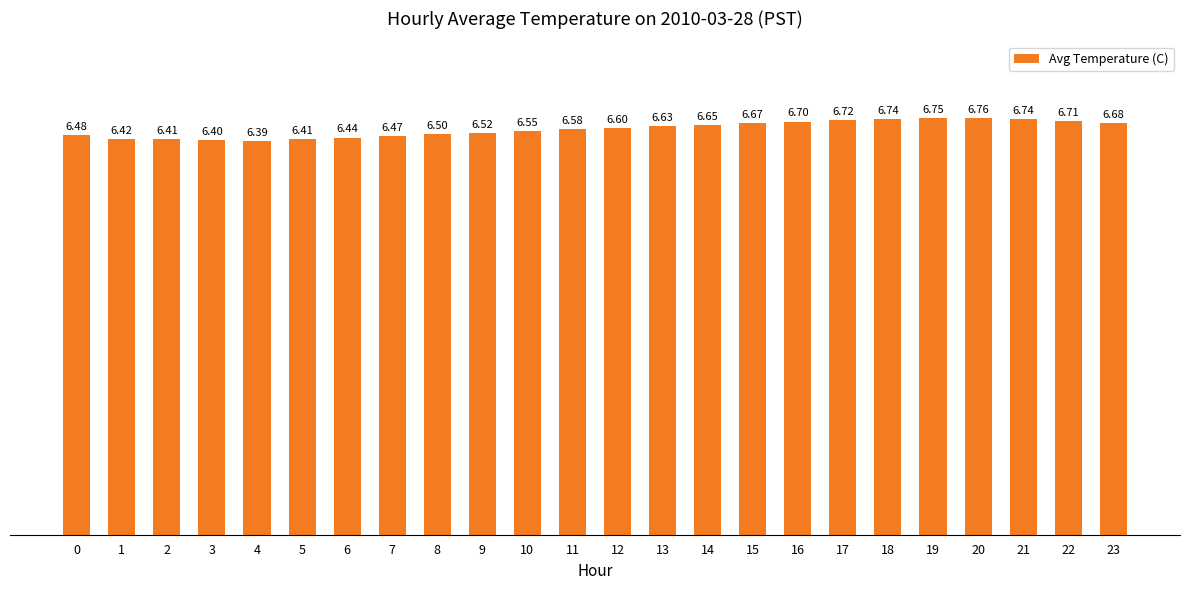

Which has a higher value, 17 or 16?

17